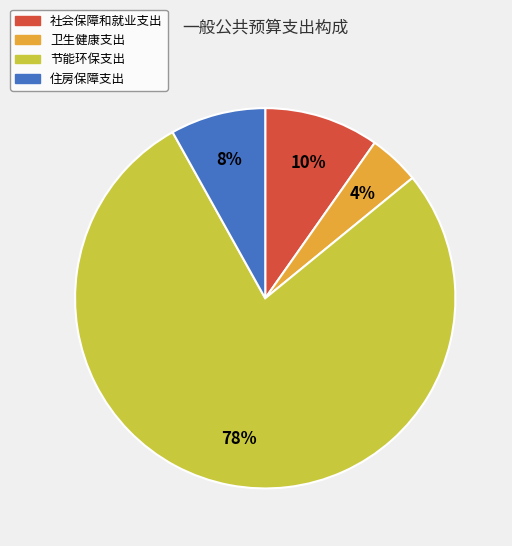

To the nearest percent, what is the combined percentage of 卫生健康支出 and 节能环保支出?

82%